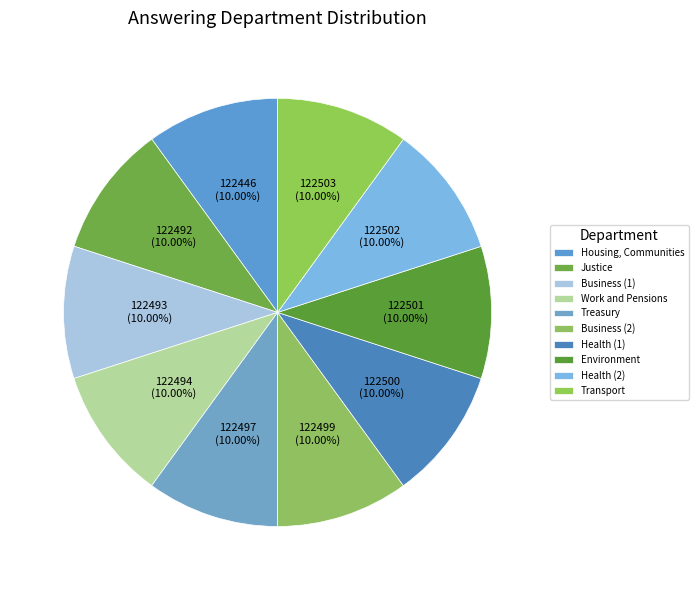

How many segments does this pie chart have?

10